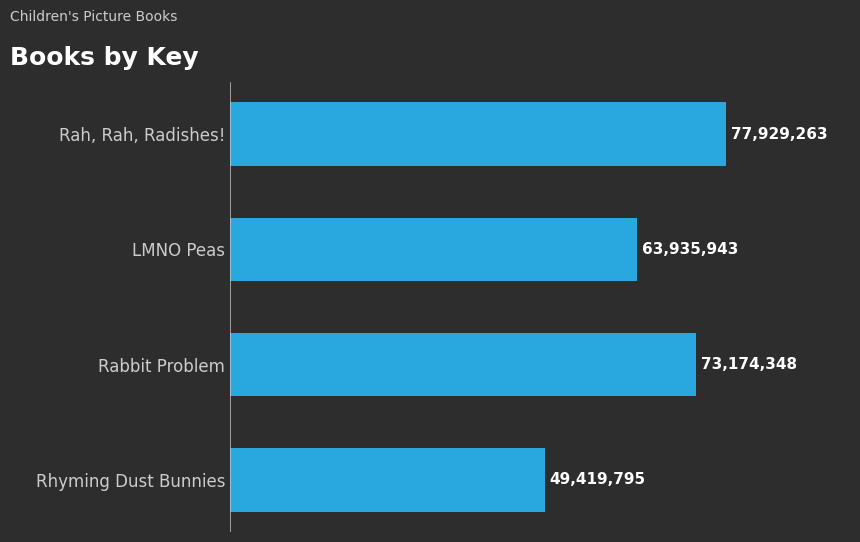

Does the chart contain any negative values?

No